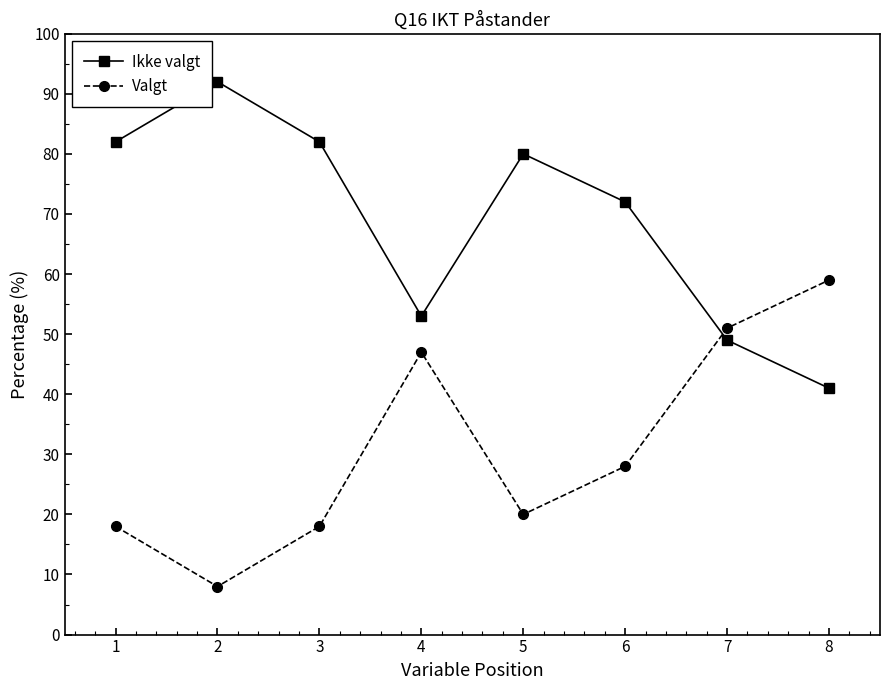

Does the chart have visible grid lines?

No